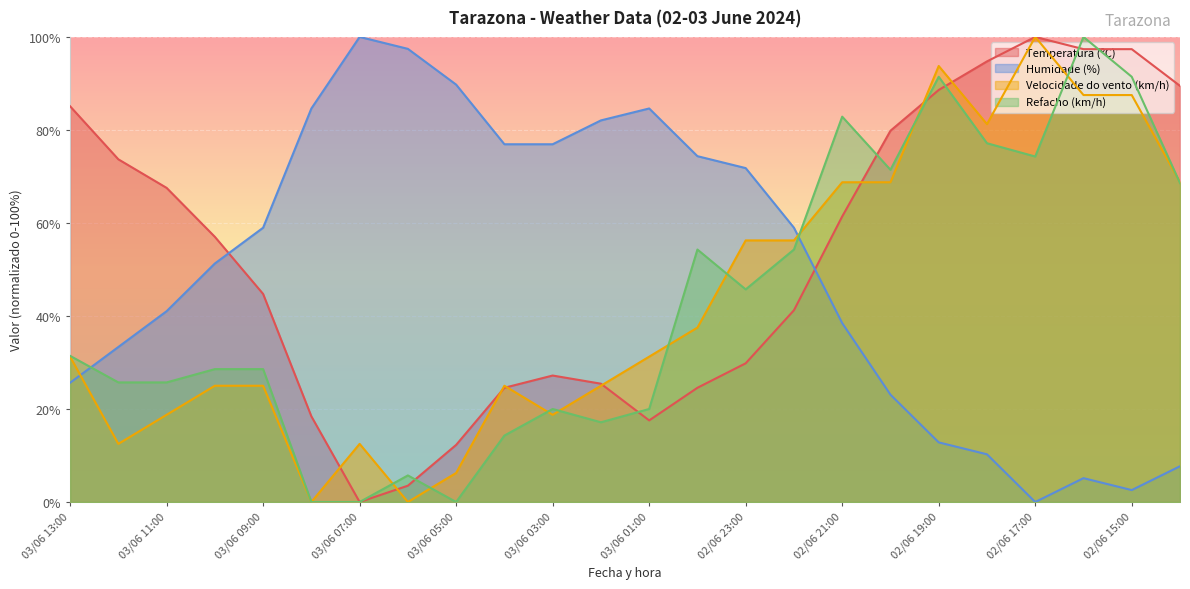

The Humidade (%) series shows 48.0 at 03/06 03:00. True or false?

False